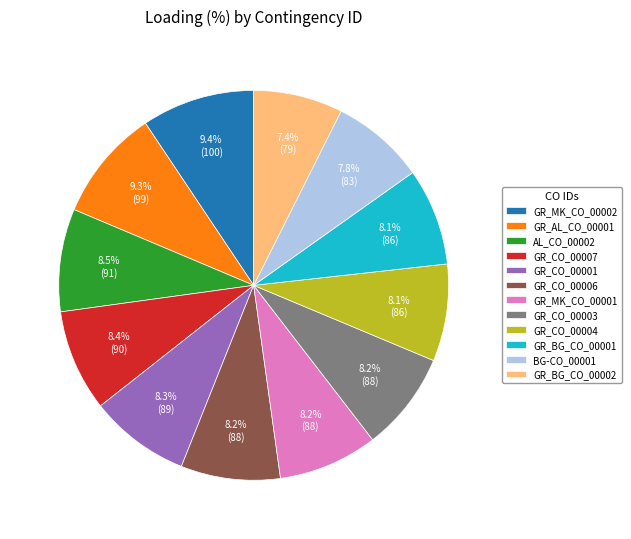

Is it true that GR_CO_00006 is 1% of the pie?

False